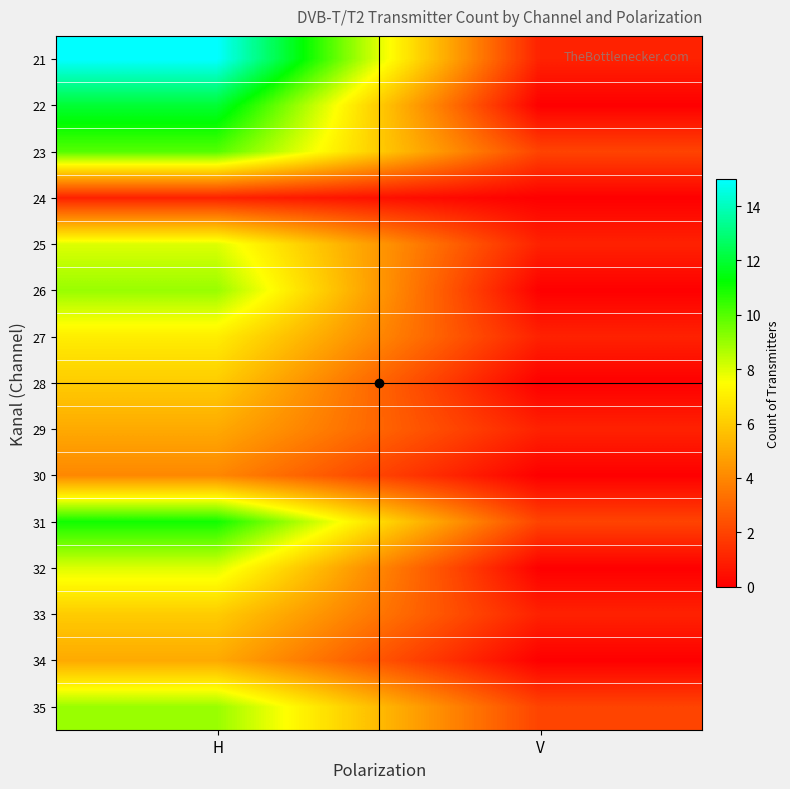

Between H and V, which is larger?

H